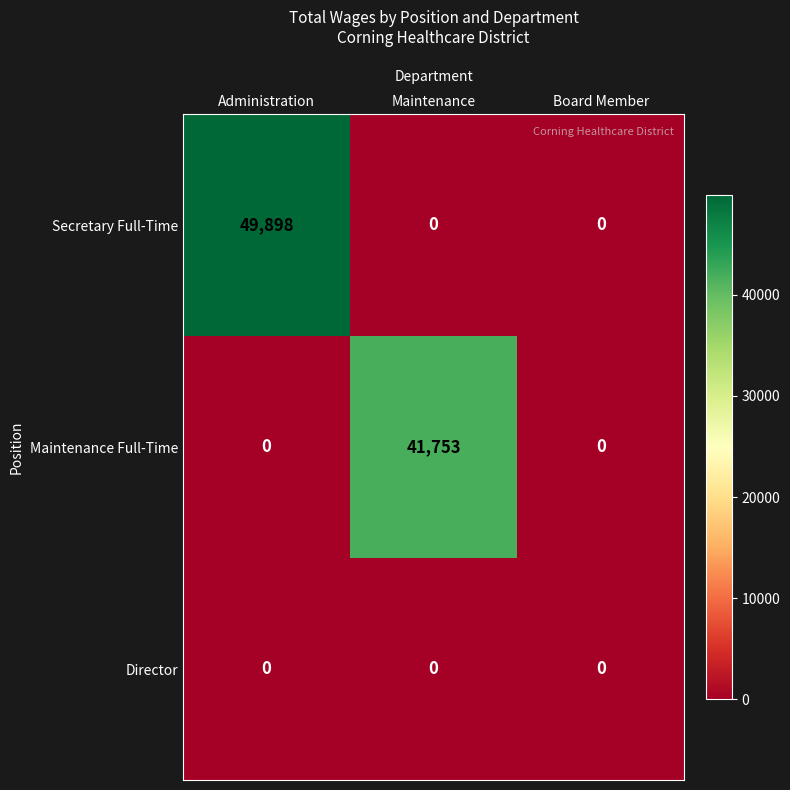

How many distinct data groups are displayed?

3